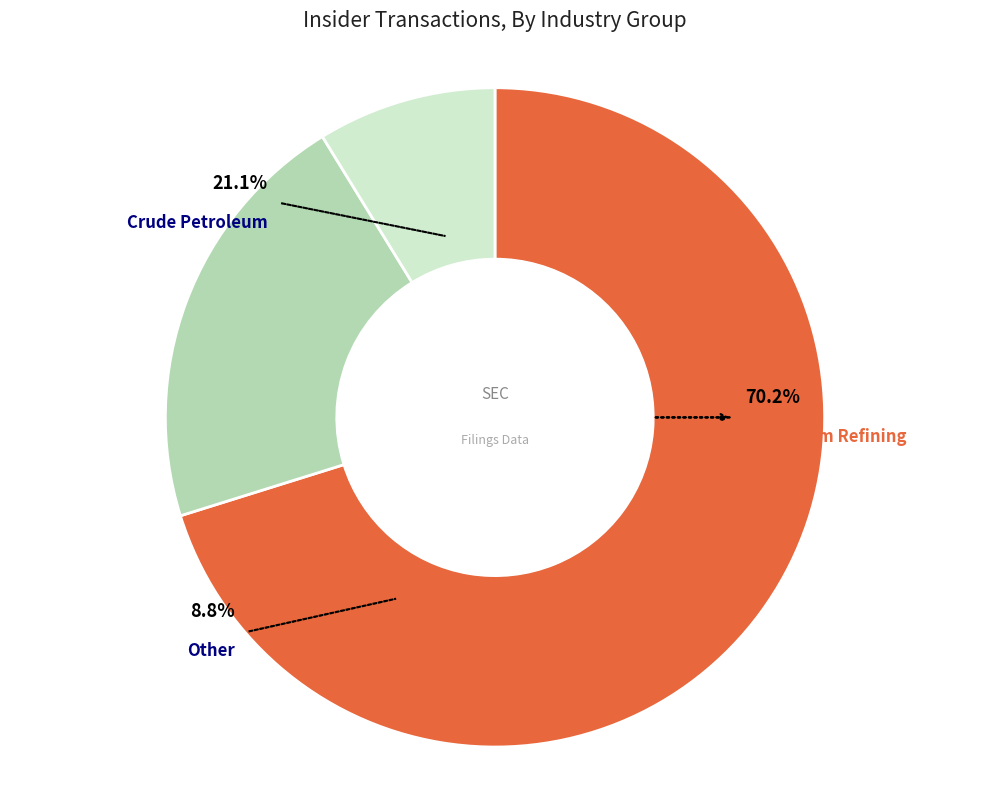

Combined, do 30 and 57 account for over 50%?

Yes